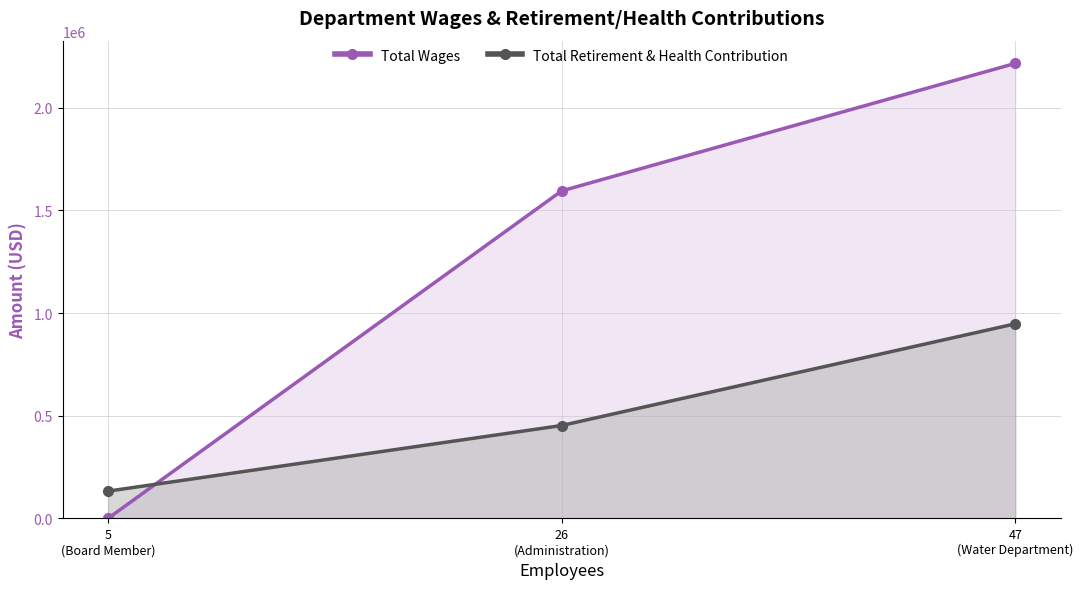

What is the maximum value for Total Retirement & Health Contribution?

947738